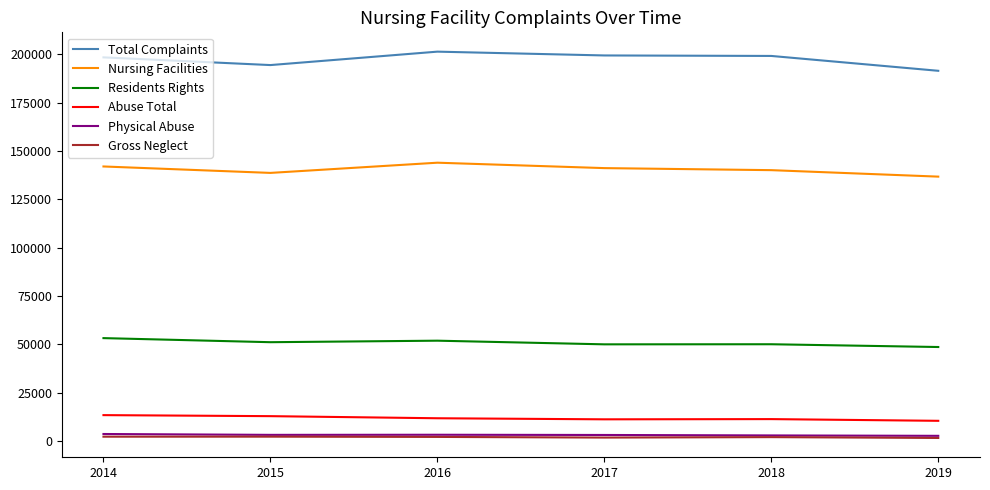

Which series has the widest spread of values?

Total Complaints